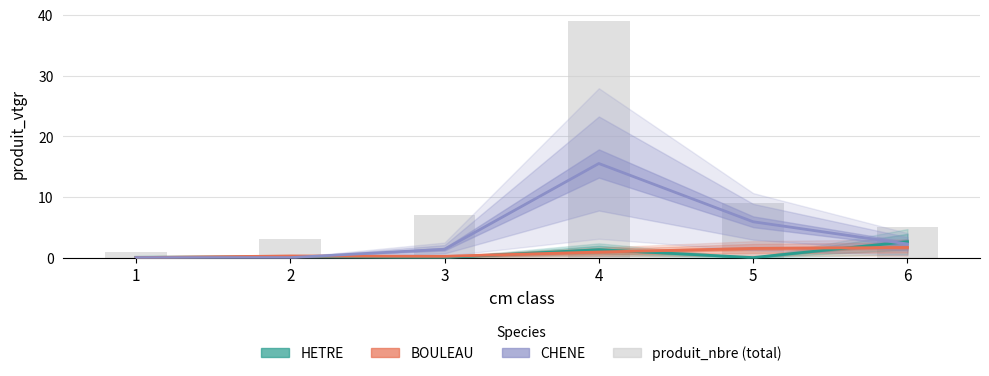

Between 3 and 5, which series saw the biggest shift?

CHENE